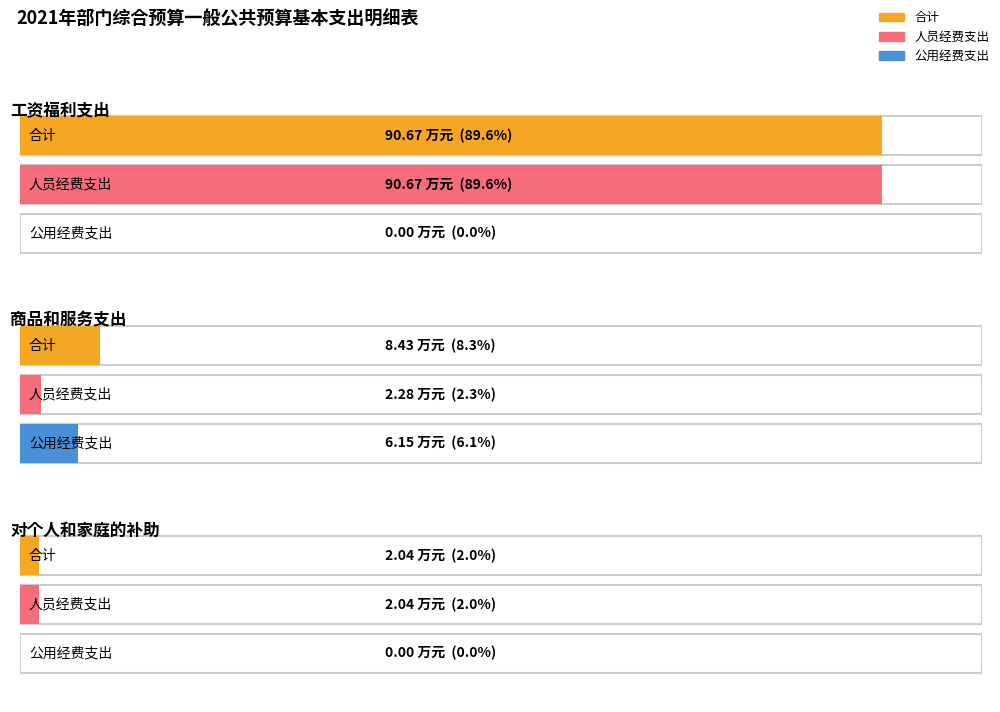

Where does the 合计 series first go above 8?

工资福利支出